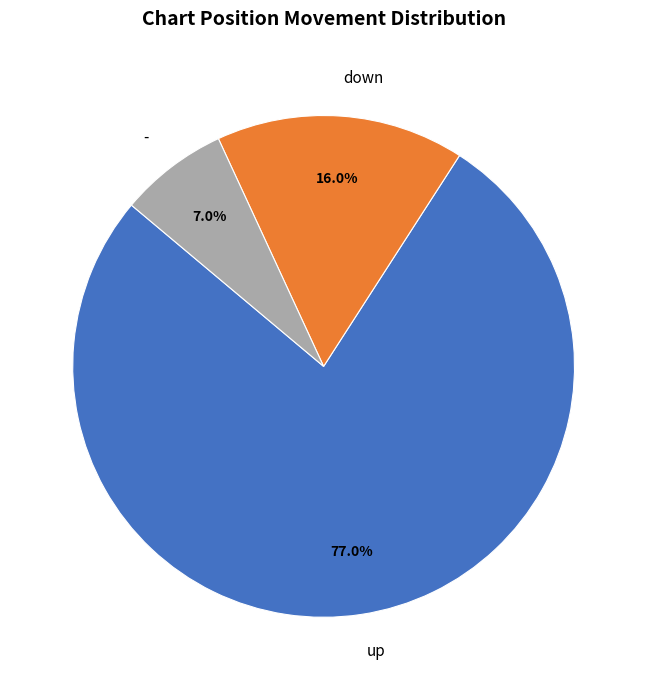

What is the majority slice?

up